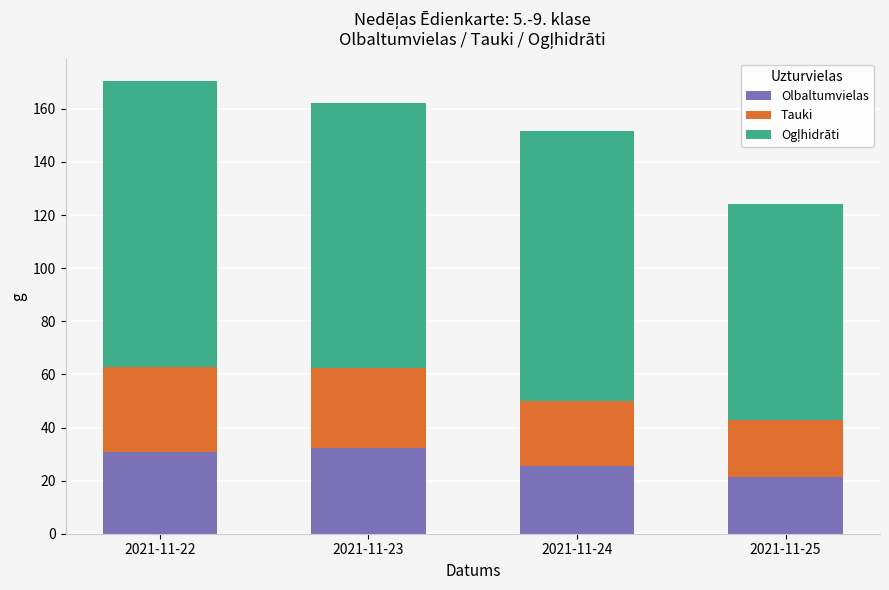

True or false: Olbaltumvielas has a value of 32.3 at 2021-11-23.

True